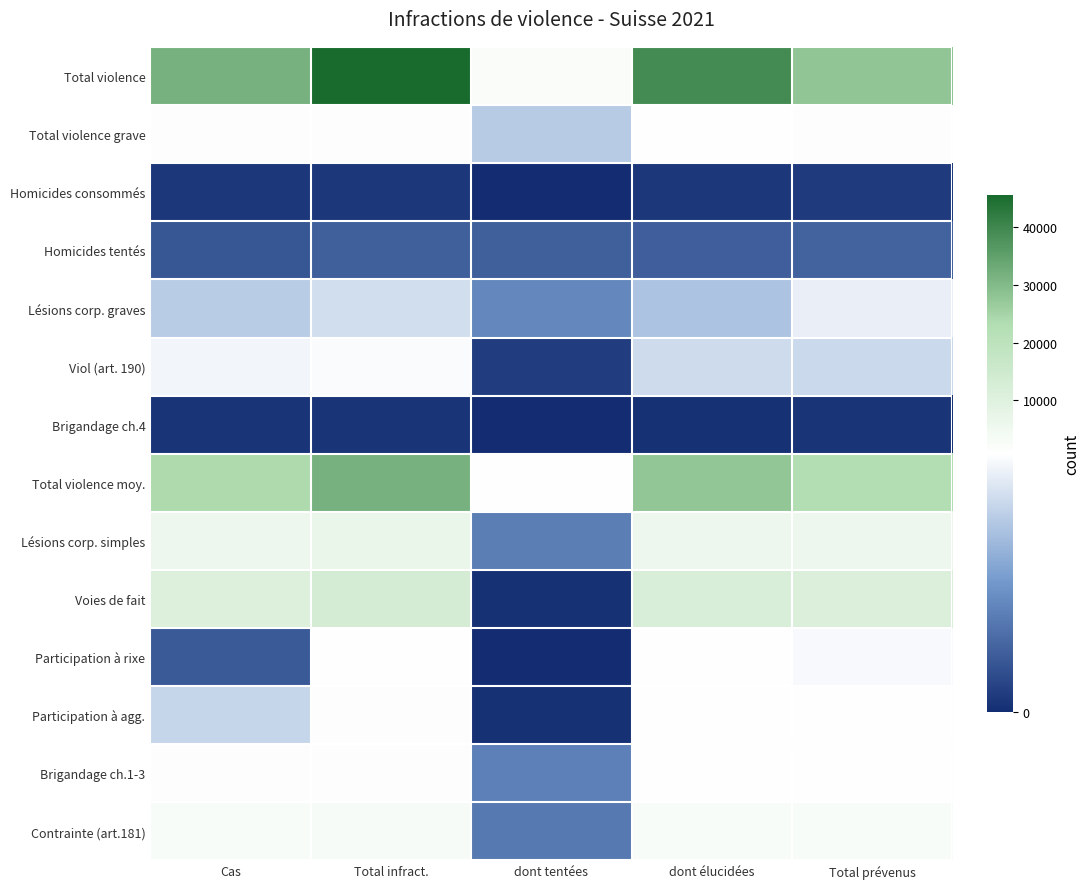

List the series in order of their peak value, lowest first.

Brigandage ch.4, Homicides consommés, Homicides tentés, Lésions corp. graves, Viol (art. 190), Participation à rixe, Participation à agg., Total violence grave, Brigandage ch.1-3, Contrainte (art.181), Lésions corp. simples, Voies de fait, Total violence moy., Total violence